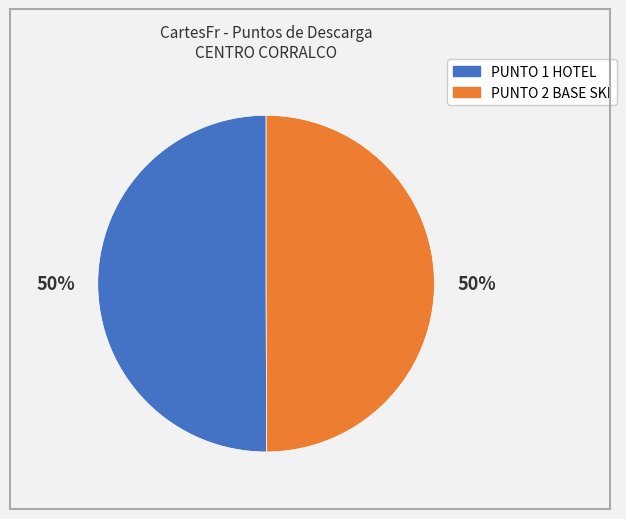

To the nearest percent, what percentage of the pie is PUNTO 1 HOTEL?

50%